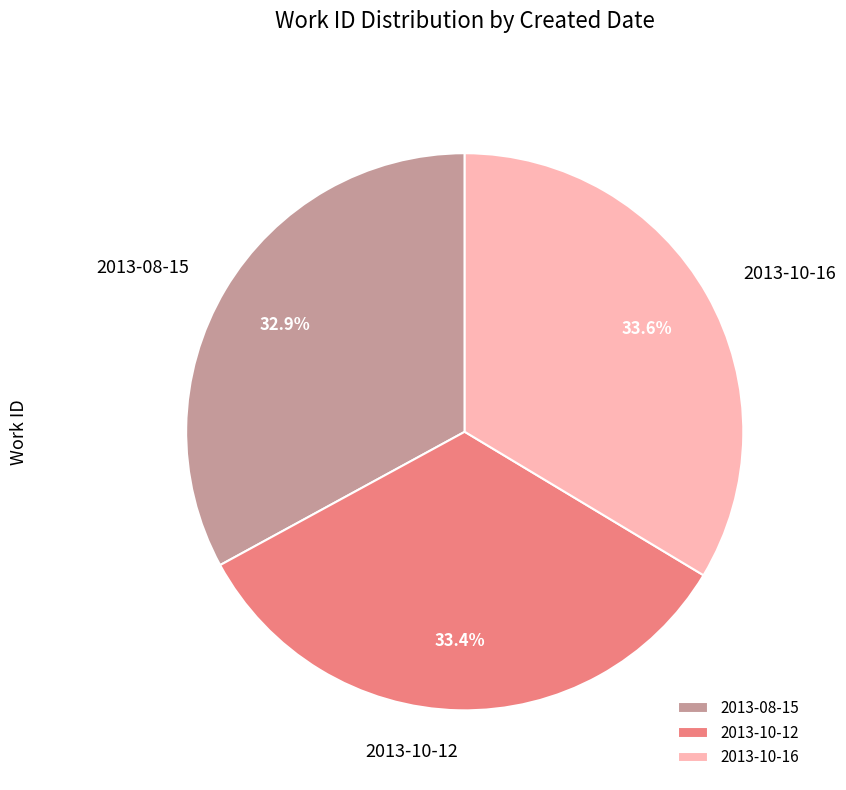

Which category has the smallest portion of the pie?

2013-08-15